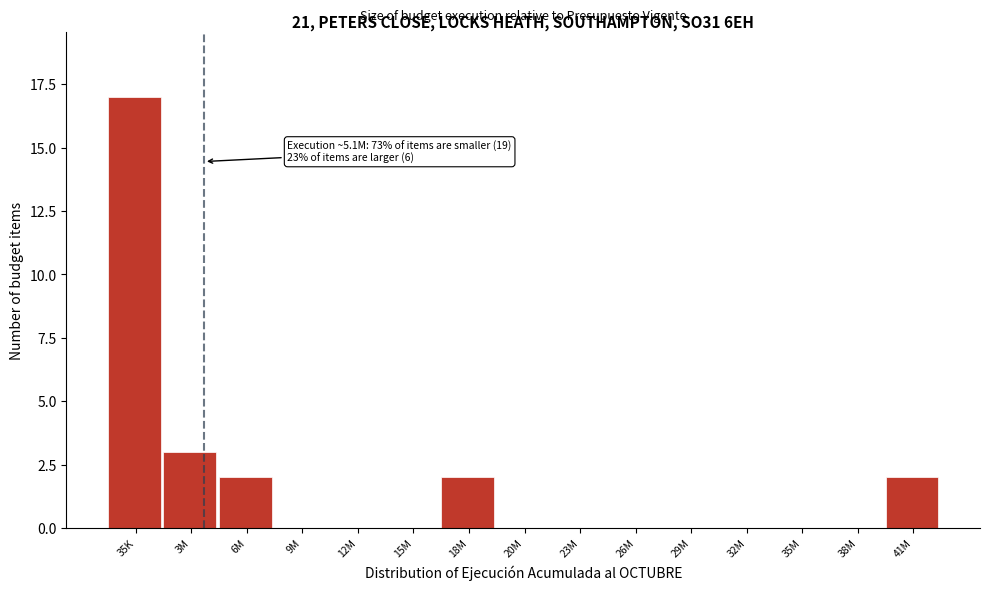

Reading left to right, extract all data points from this chart.

35K=17	3M=3	6M=2	9M=0	12M=0	15M=0	18M=2	20M=0	23M=0	26M=0	29M=0	32M=0	35M=0	38M=0	41M=2